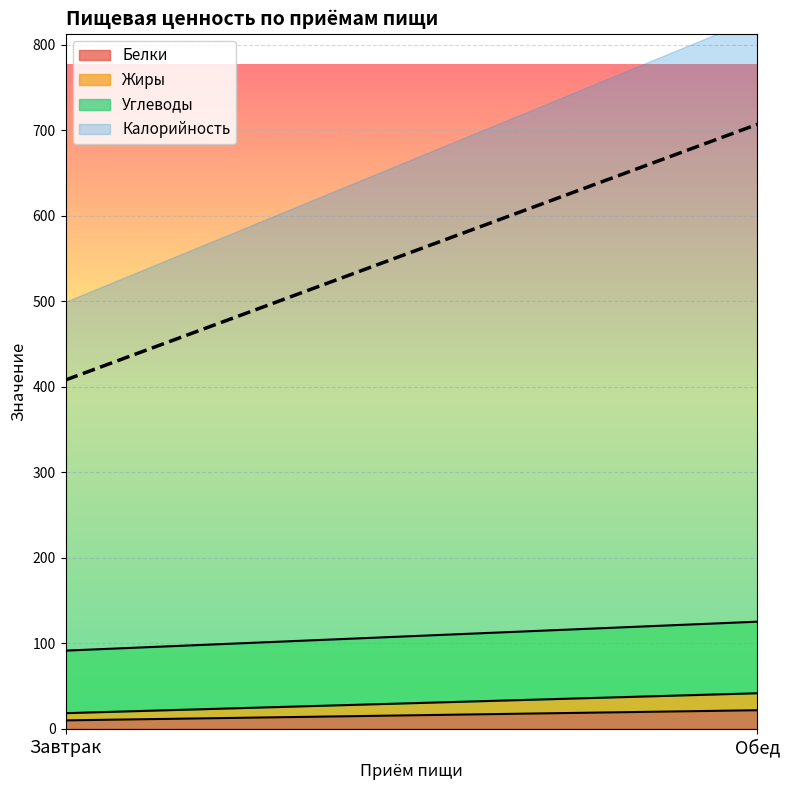

What is the average value of the Белки series?

15.8